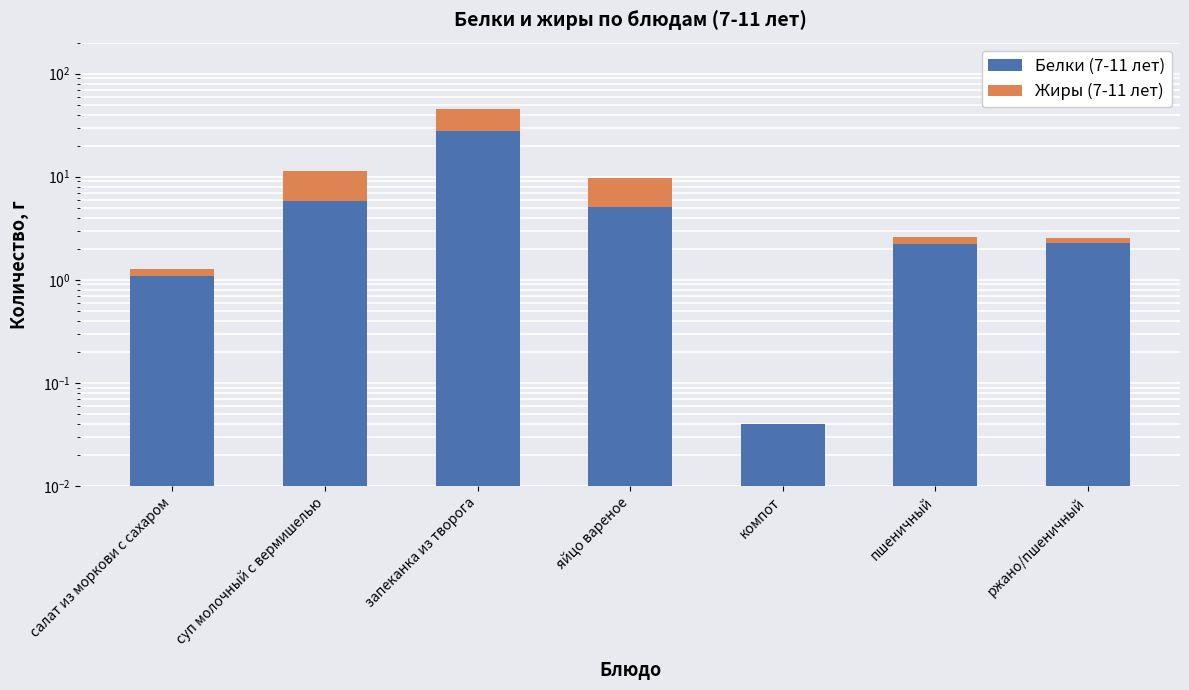

How many series are shown in this chart?

2